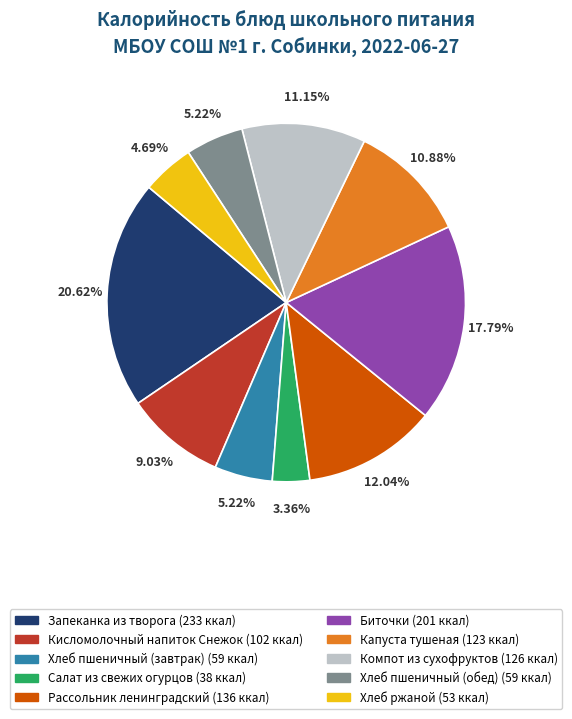

What is the ratio of the value at Капуста тушеная to the value at Кисломолочный напиток Снежок?

1.2